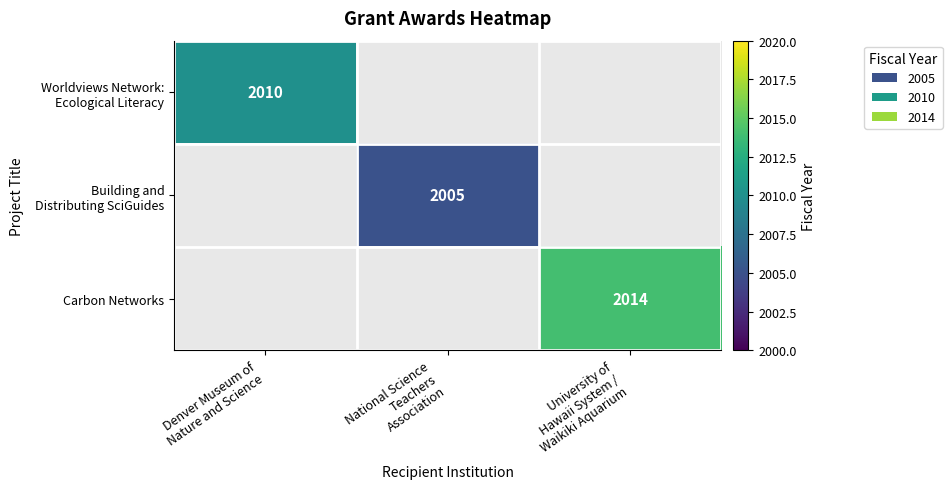

At which label does Worldviews Network: Ecological Literacy reach its minimum?

Denver Museum of Nature and Science